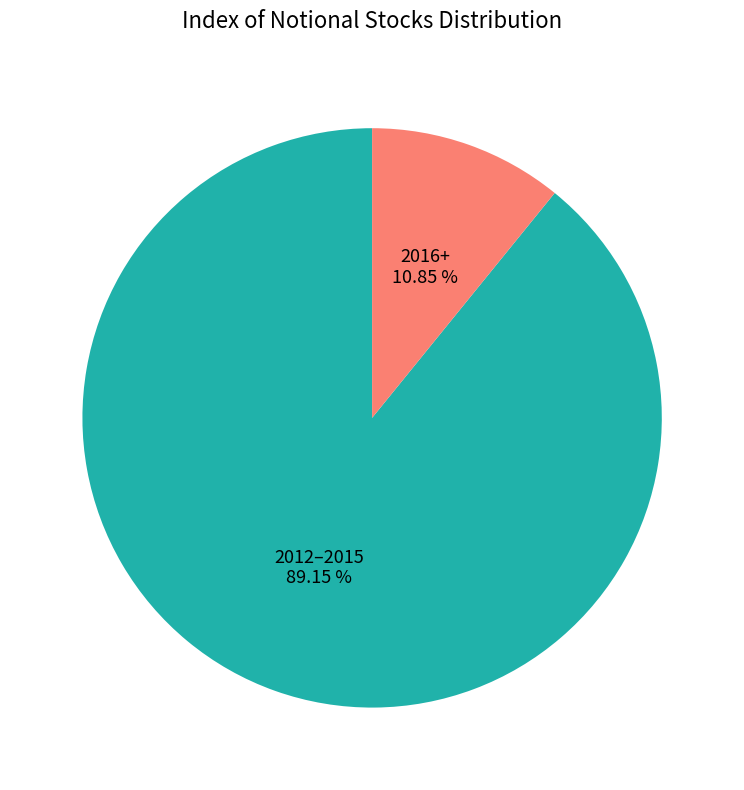

Is 2012–2015 the majority of the pie?

Yes